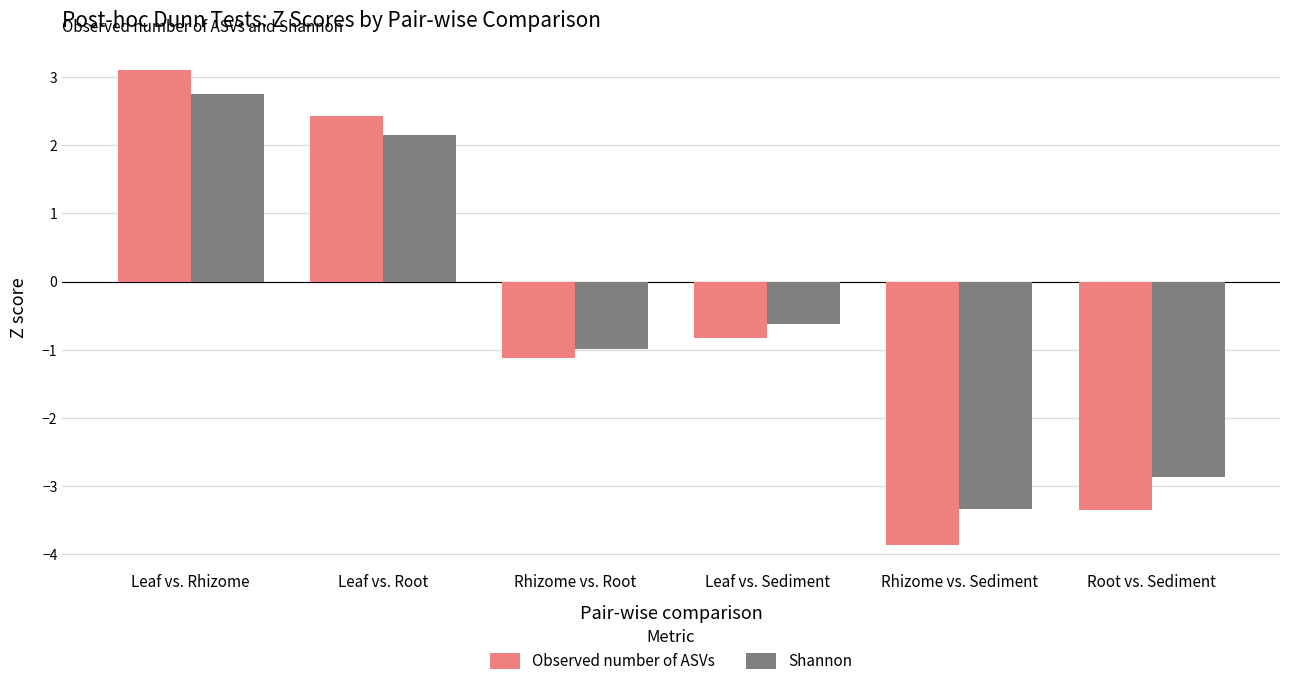

How many positive values does the Shannon series have?

2